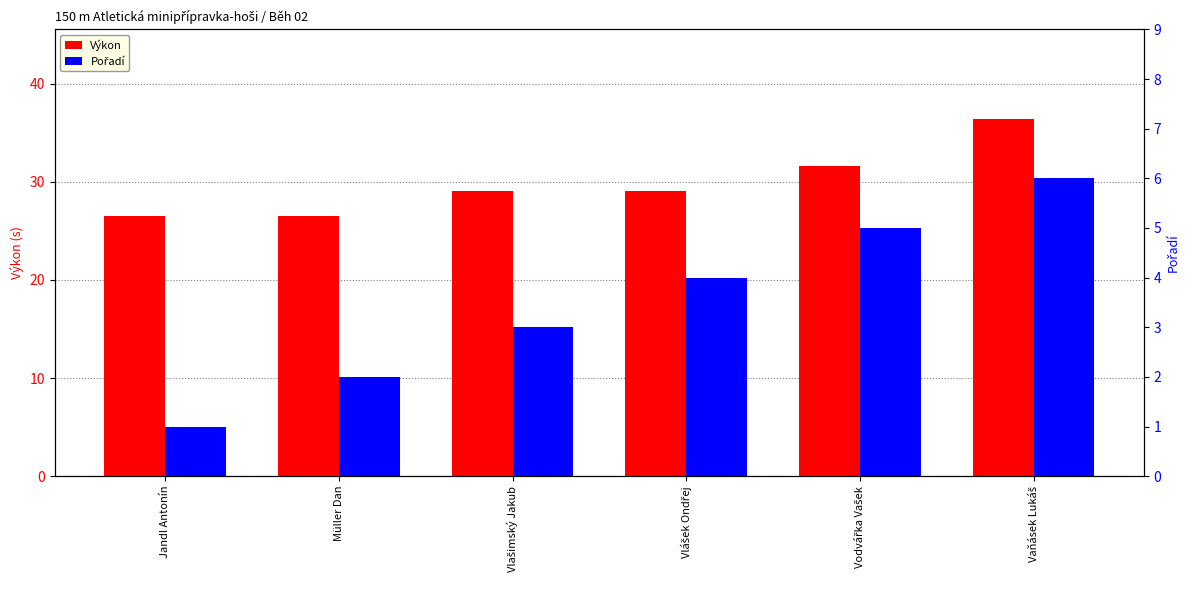

What is the approximate value of Pořadí at Müller Dan?

2.0